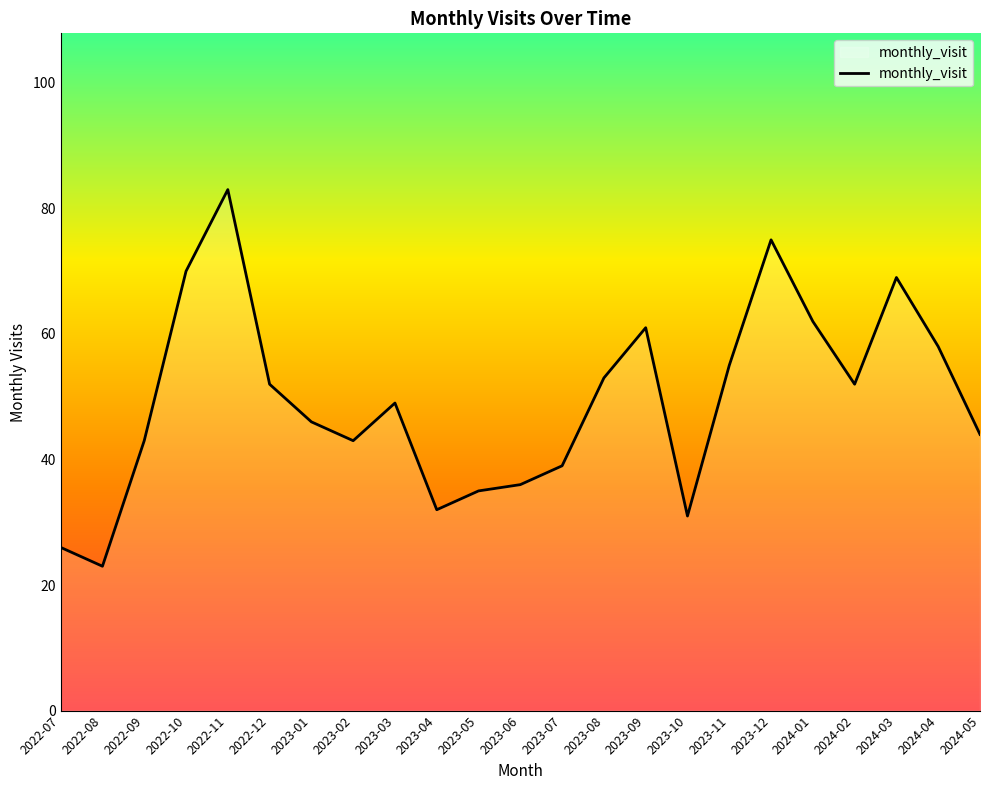

What position from the left is 2023-01?

7